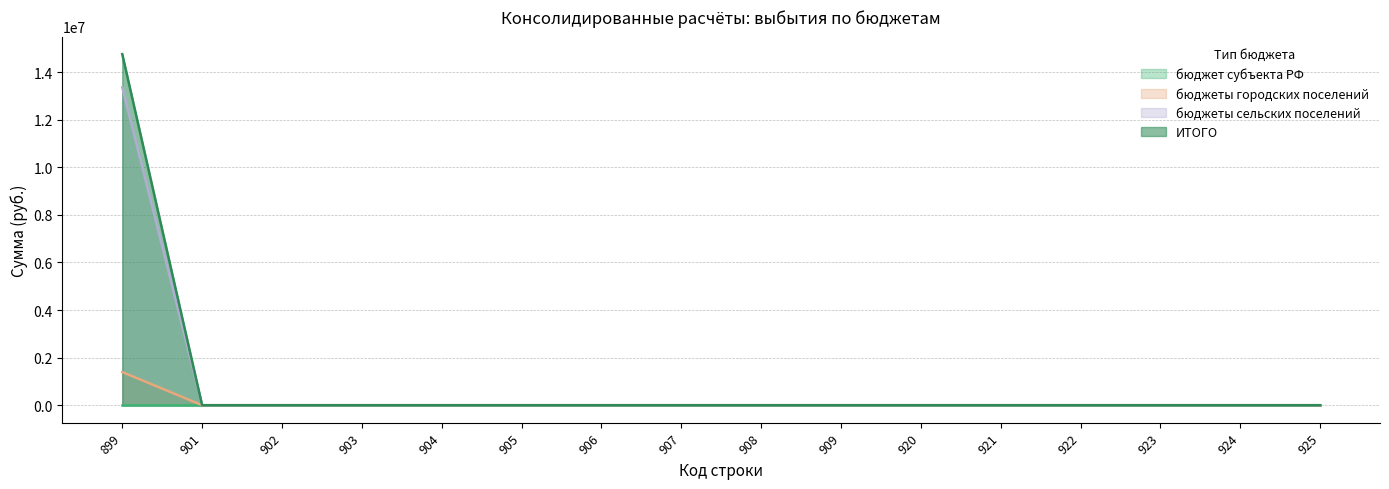

Is it true that бюджеты городских поселений equals 0.0 at 902?

True